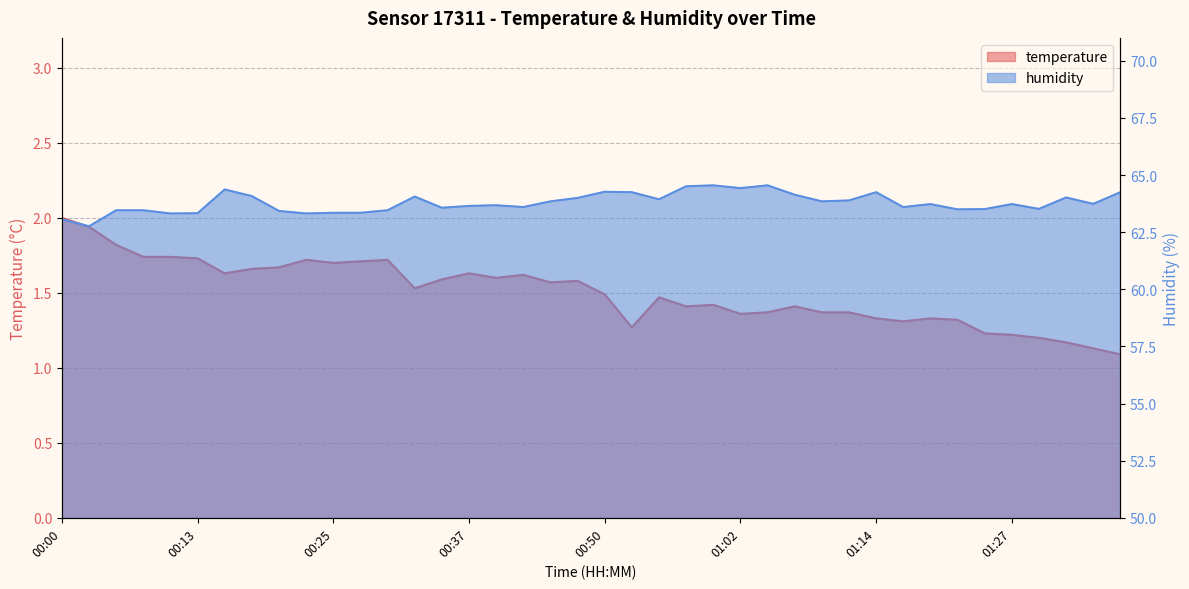

True or false: humidity and temperature cross at least once.

False